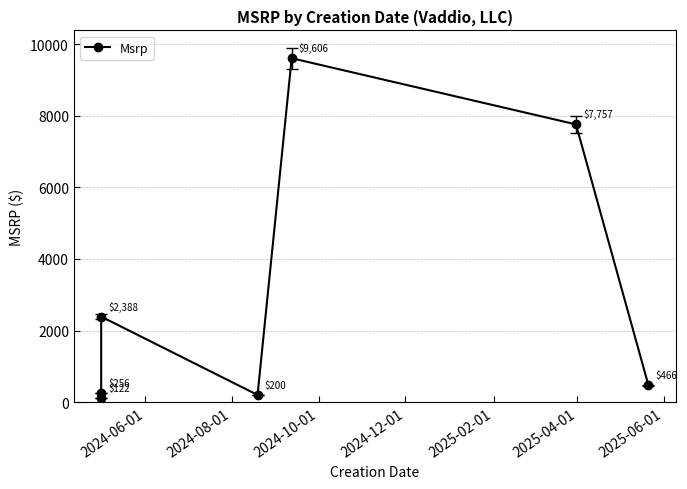

Which has a higher value, 2025-04-01 or 2024-12-01?

2025-04-01